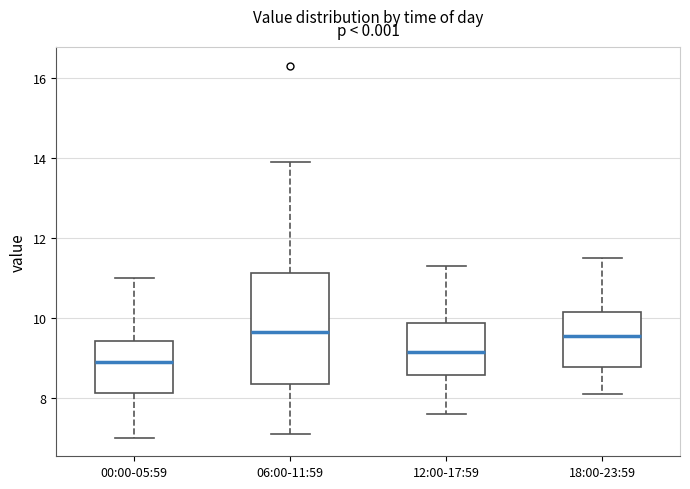

Reading left to right, transcribe this box plot: for each box, give where its median line is, the range the box spans, and where its two whiskers end, as read against the y-axis. The values are not printed on the chart, so give them approximately, as read against the axis.

00:00-05:59: median 9.0, box 8.2 to 9.4, whiskers 7.0 to 11.0
06:00-11:59: median 9.6, box 8.4 to 11.2, whiskers 7.2 to 14.0
12:00-17:59: median 9.2, box 8.6 to 9.8, whiskers 7.6 to 11.4
18:00-23:59: median 9.6, box 8.8 to 10.2, whiskers 8.2 to 11.6